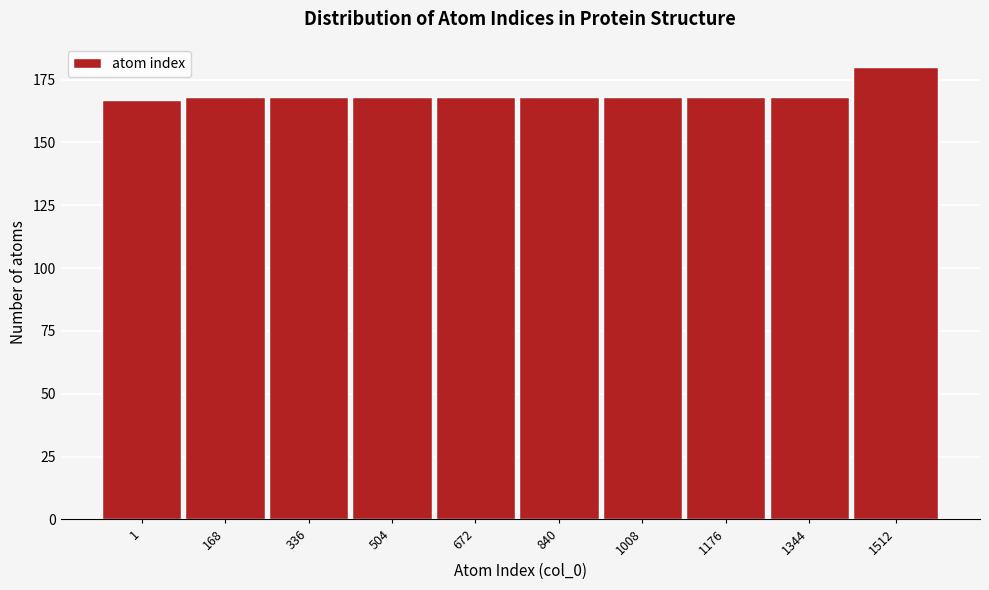

Reading left to right, transcribe all the data shown in this chart.

1=167	168=168	336=168	504=168	672=168	840=168	1008=168	1176=168	1344=168	1512=180